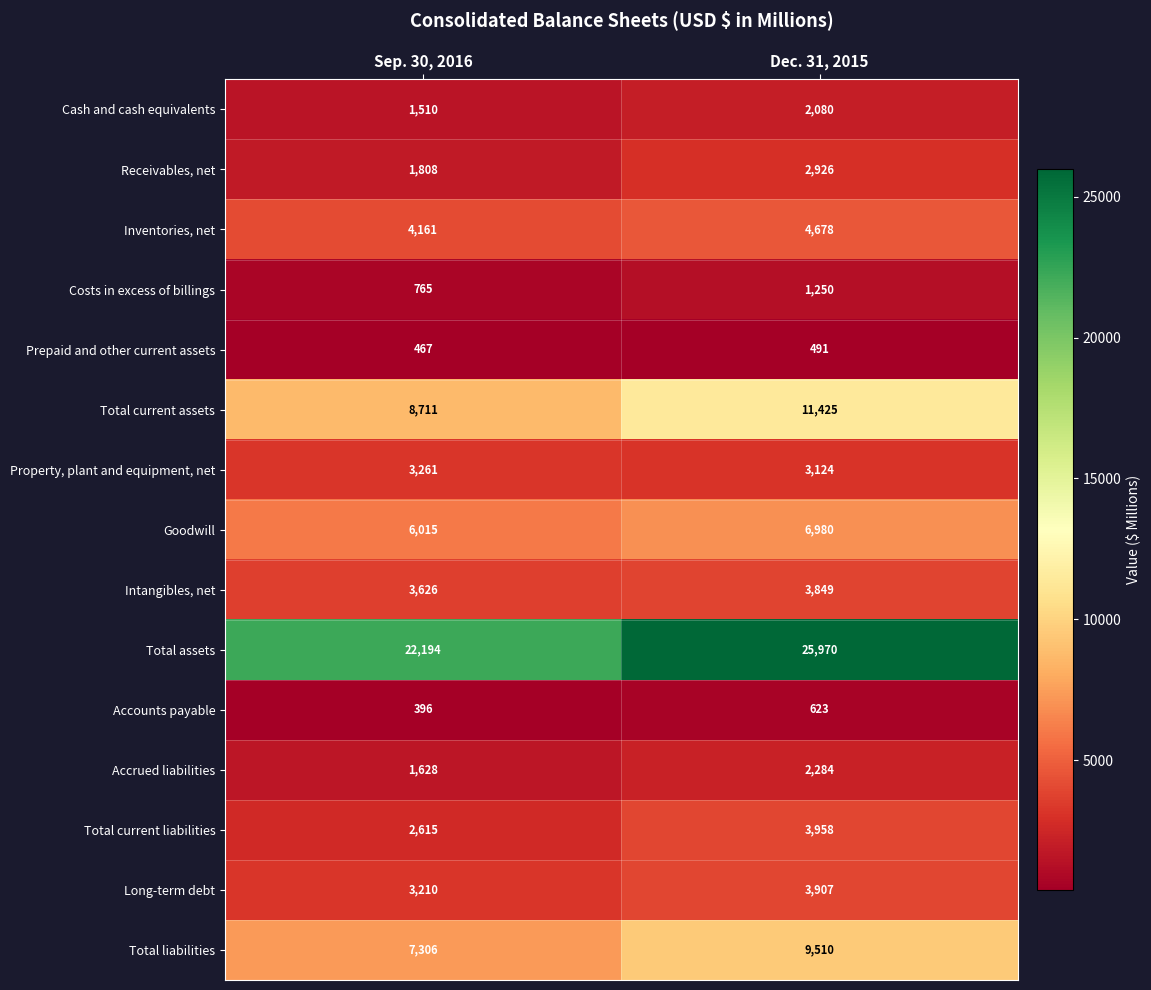

Rank the categories by Costs in excess of billings value from highest to lowest.

Dec. 31, 2015, Sep. 30, 2016